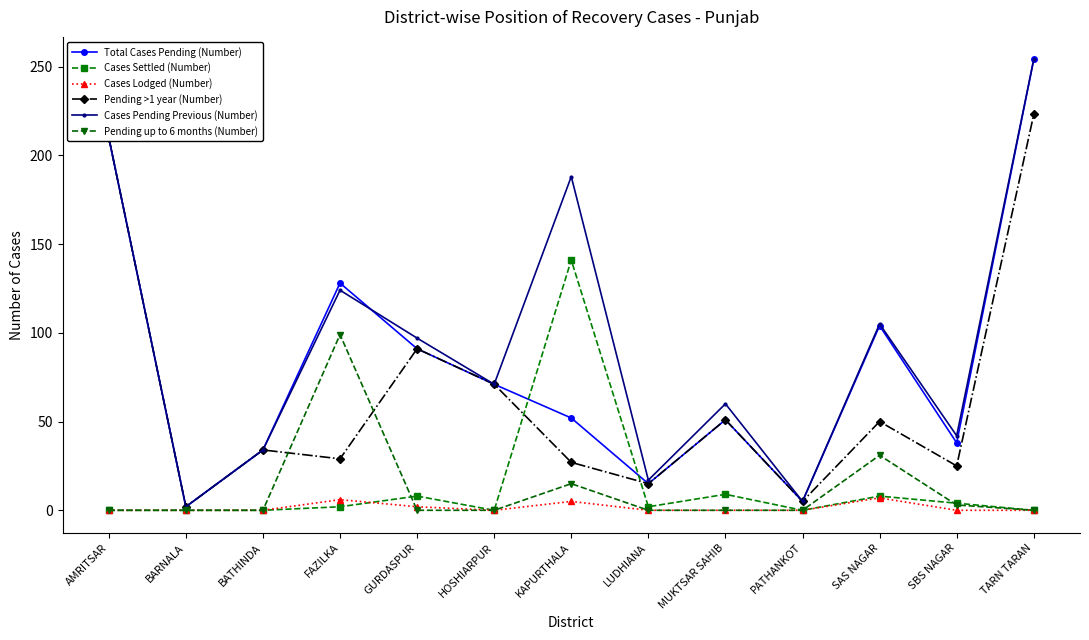

After their last crossing, which series has the higher values: Pending up to 6 months (Number) or Pending >1 year (Number)?

Pending >1 year (Number)